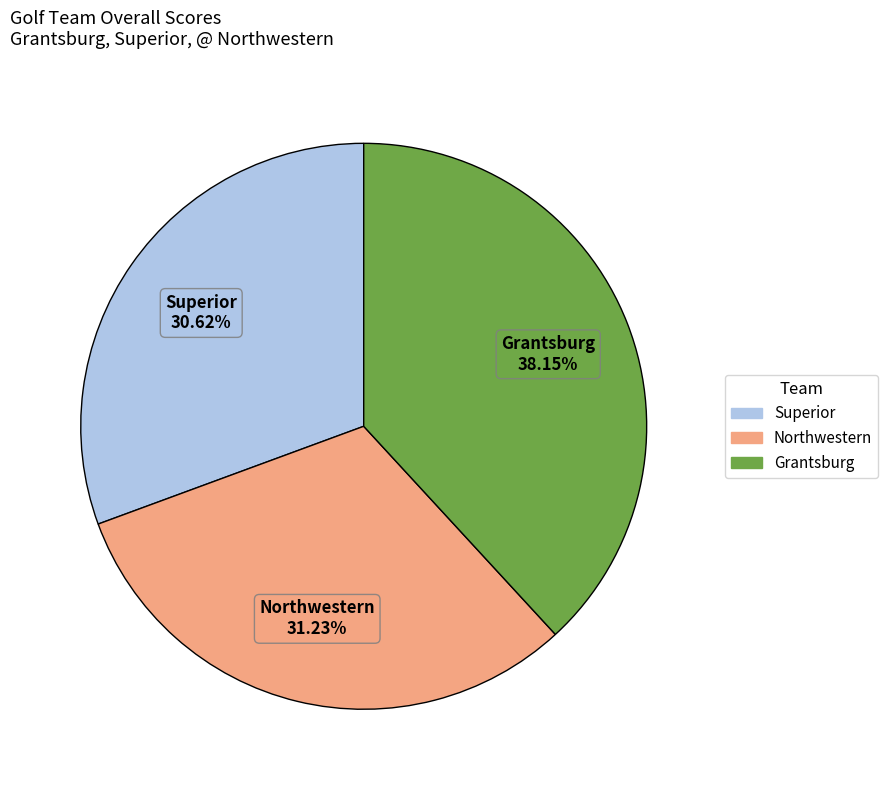

To the nearest percent, what is the average slice percentage?

33%